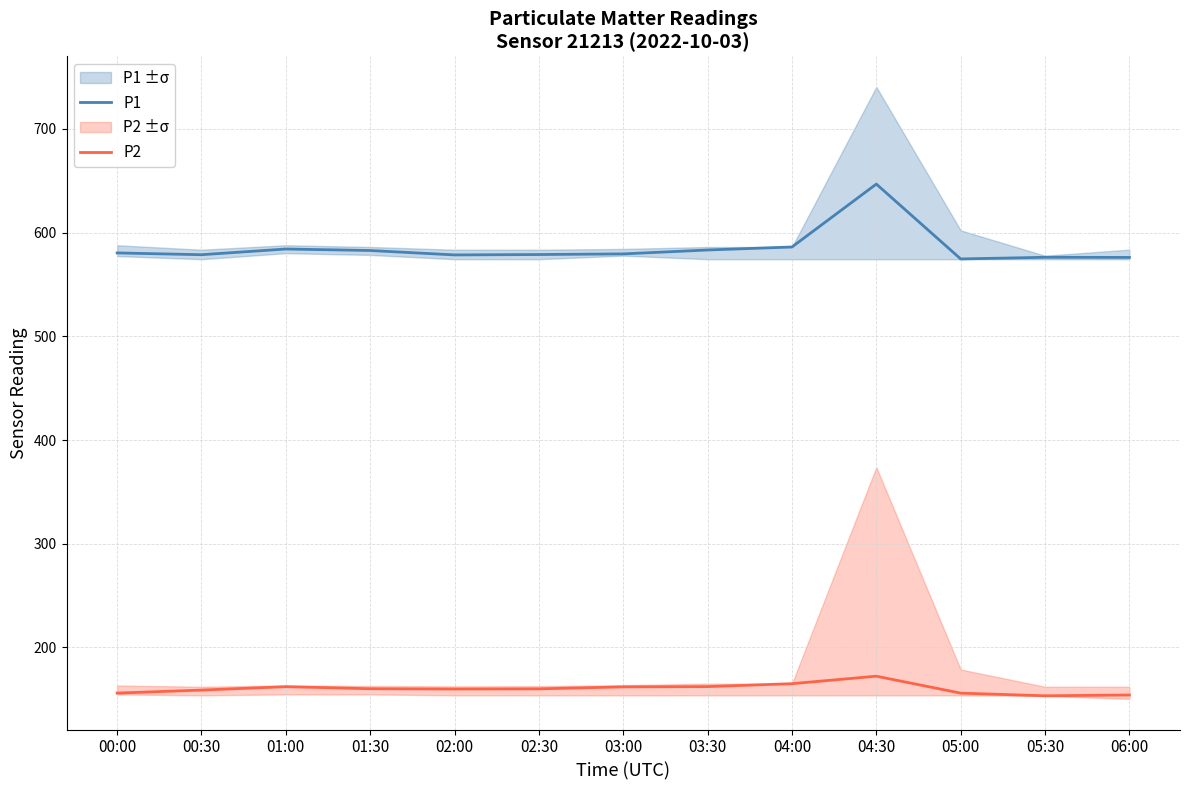

At which label is P1 closest to 610?

04:00